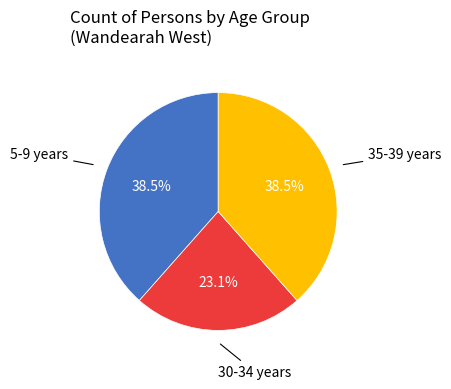

Is there any slice that represents more than half of the pie?

No